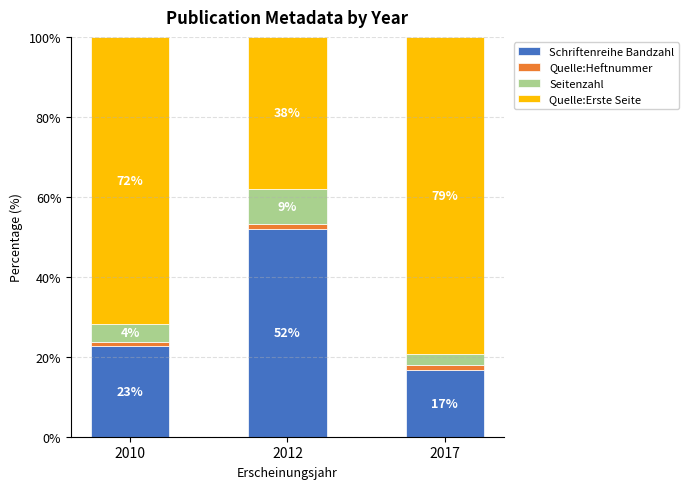

Which category has the lowest value in the Schriftenreihe Bandzahl series?

2017